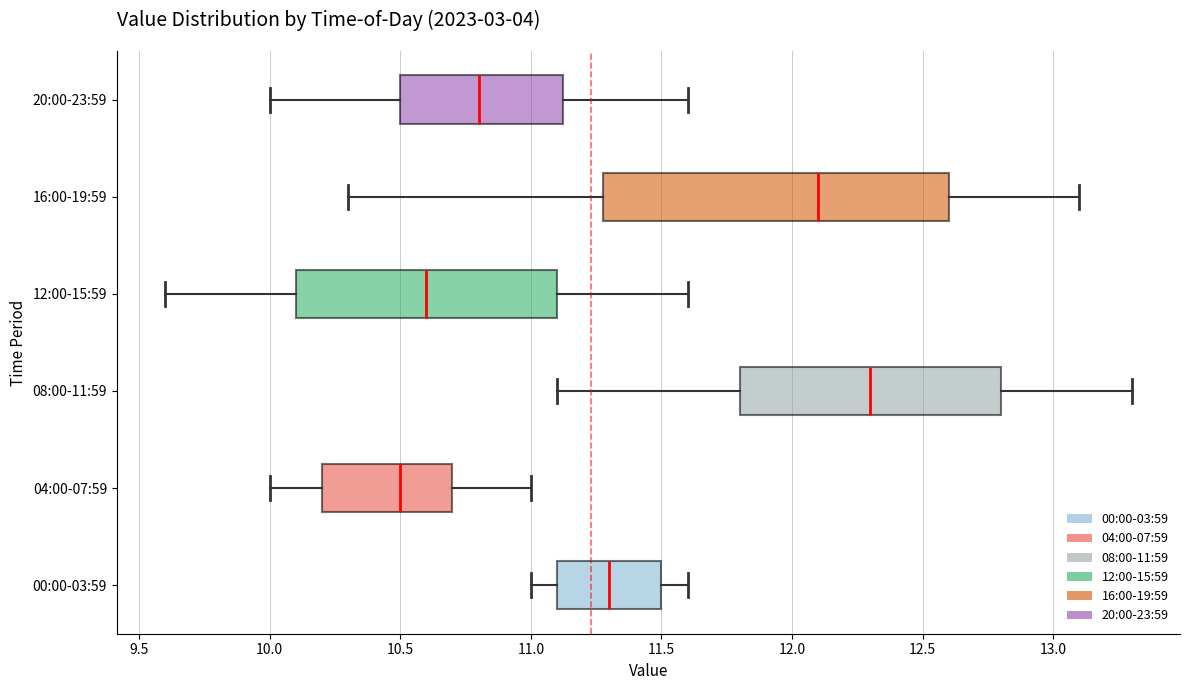

Reading bottom to top, transcribe this box plot: for each box, give where its median line is, the range the box spans, and where its two whiskers end, as read against the x-axis. The values are not printed on the chart, so give them approximately, as read against the axis.

00:00-03:59: median 11.30, box 11.10 to 11.50, whiskers 11.00 to 11.60
04:00-07:59: median 10.50, box 10.20 to 10.70, whiskers 10.00 to 11.00
08:00-11:59: median 12.30, box 11.80 to 12.80, whiskers 11.10 to 13.30
12:00-15:59: median 10.60, box 10.10 to 11.10, whiskers 9.60 to 11.60
16:00-19:59: median 12.10, box 11.30 to 12.60, whiskers 10.30 to 13.10
20:00-23:59: median 10.80, box 10.50 to 11.15, whiskers 10.00 to 11.60